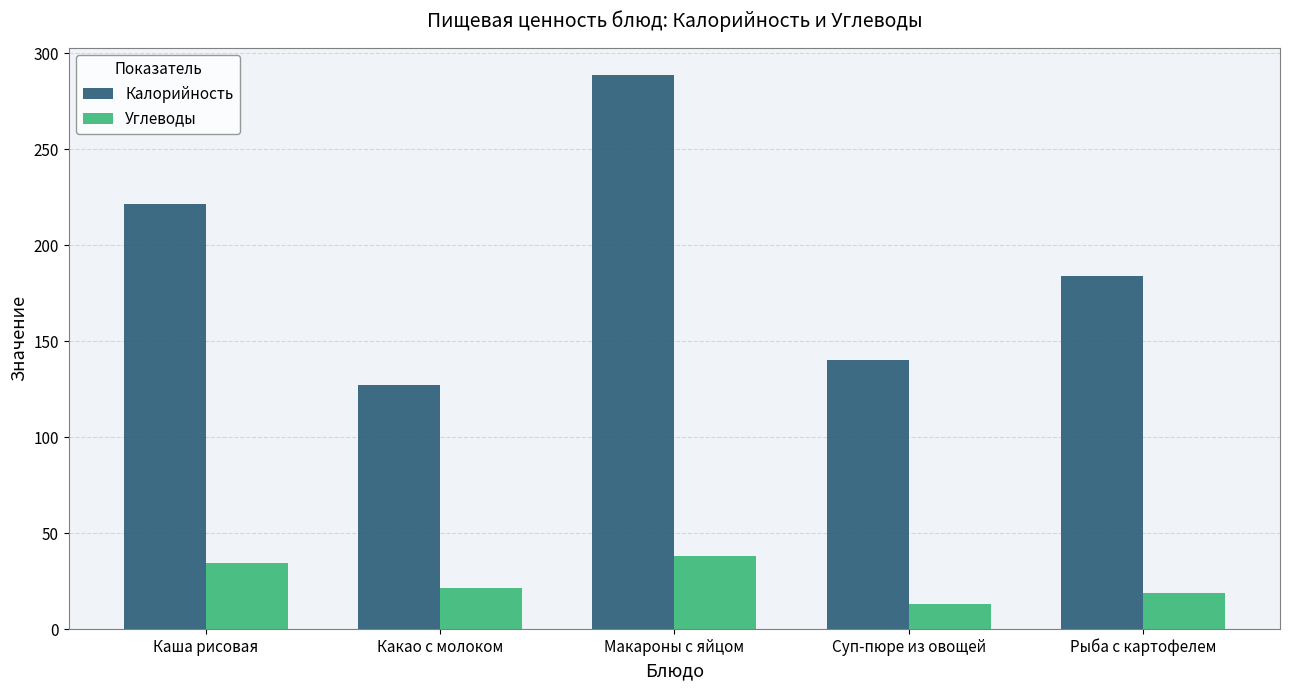

What is the difference between the maximum and minimum values in the Калорийность series?

161.3